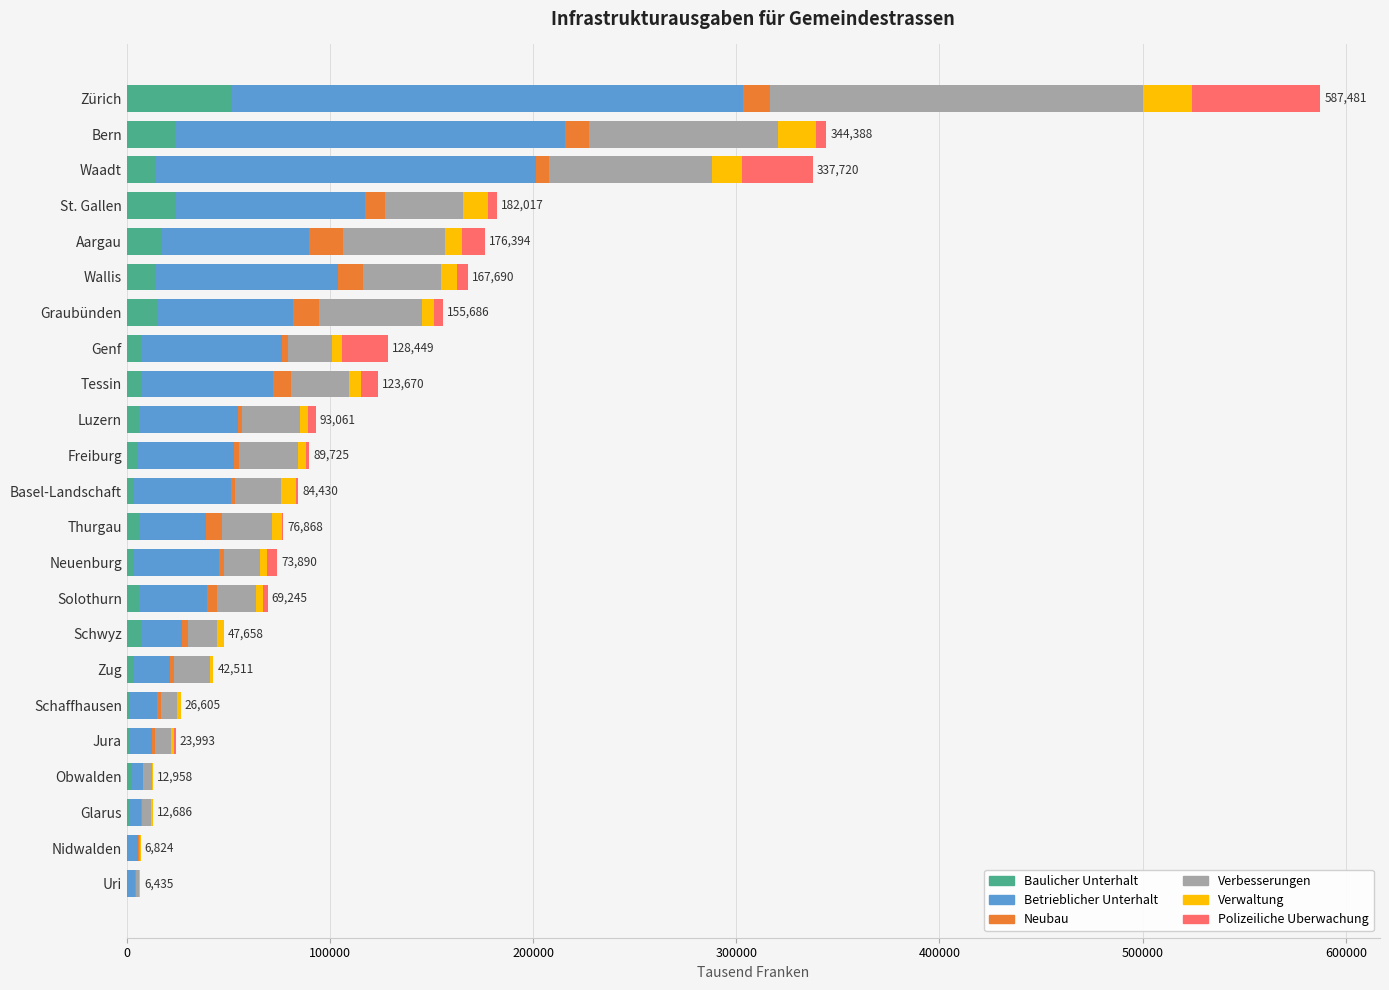

Count the number of data series in this chart.

6